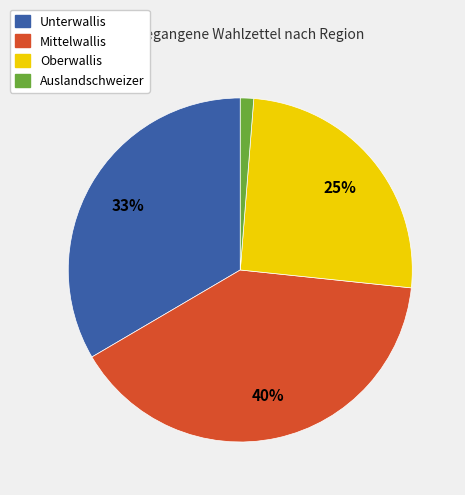

Is it true that Auslandschweizer is 10% of the pie?

False